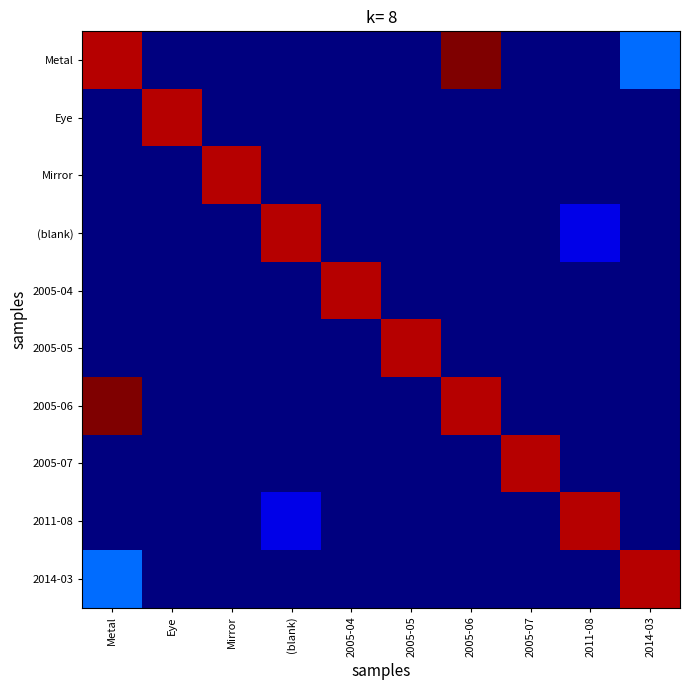

Which has a higher value, 2005-07 or 2005-05?

2005-07